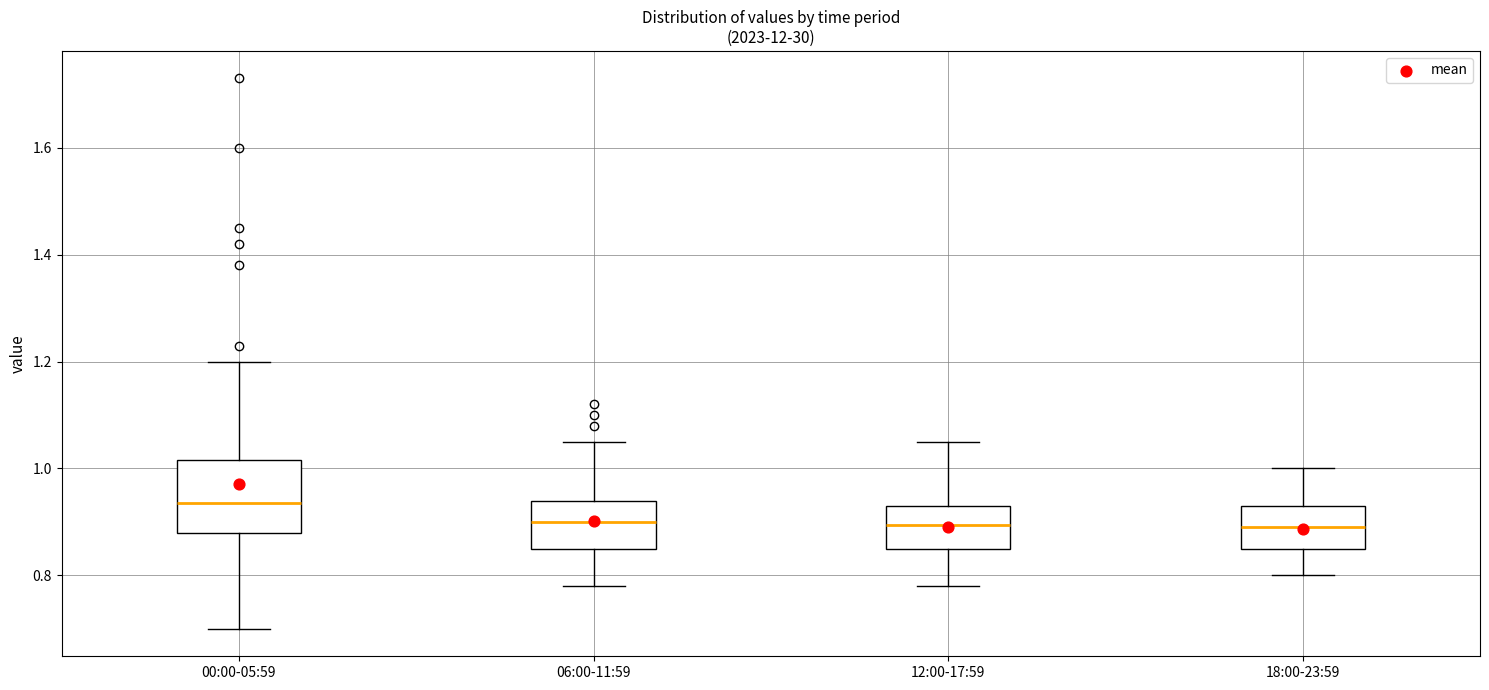

Which box is the tallest, from its lower edge to its upper edge?

00:00-05:59